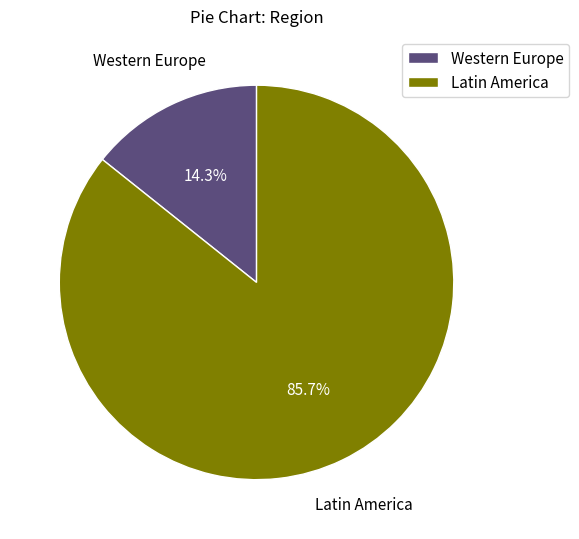

To the nearest percent, what portion does Western Europe represent?

14%